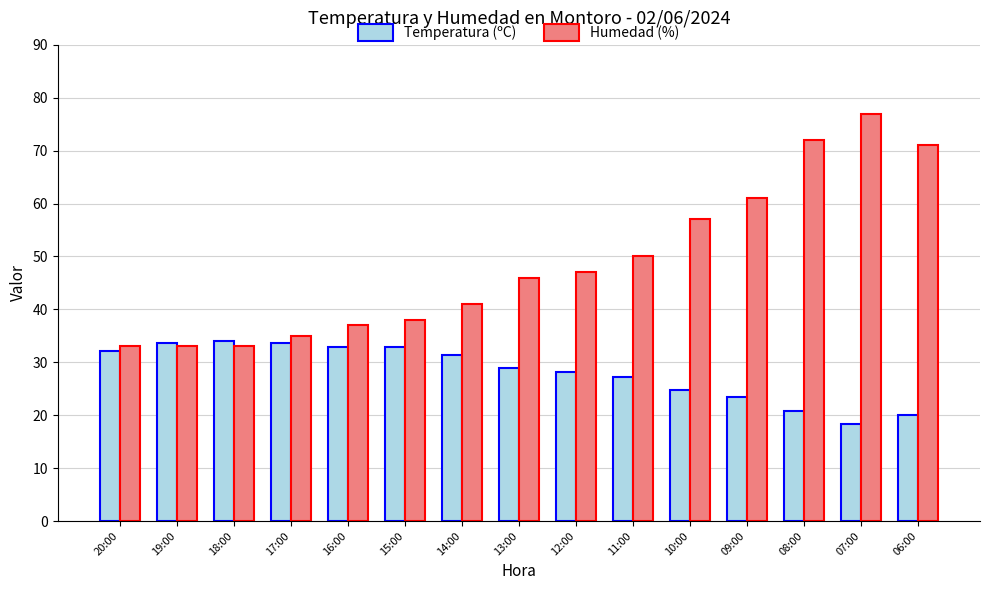

Read the Temperatura (ºC) value at 09:00.

23.4